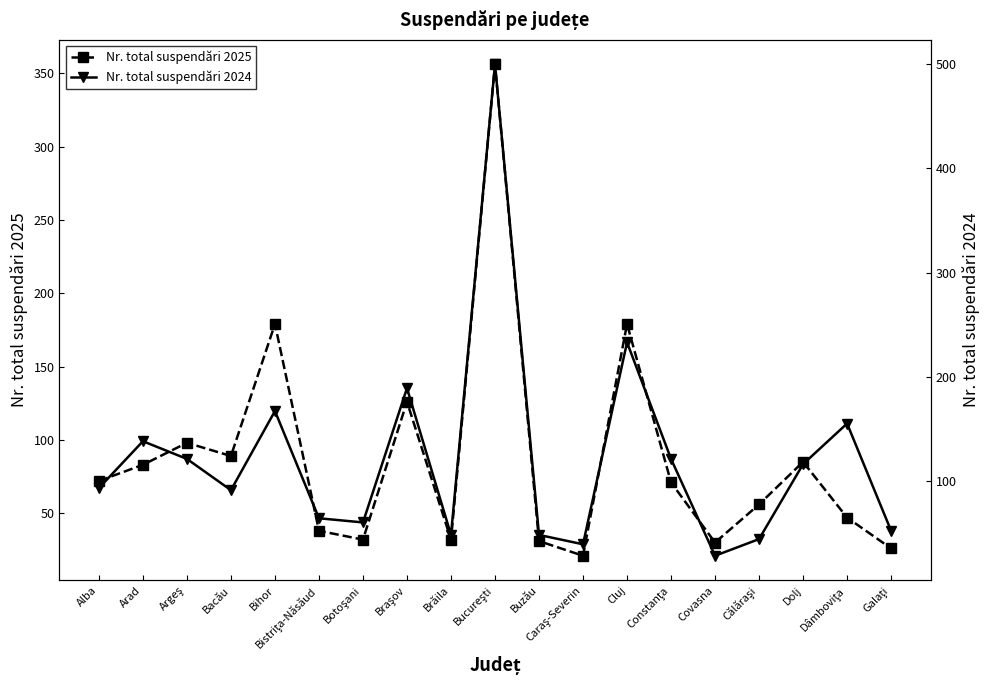

List the series in order of their peak value, lowest first.

Nr. total suspendări 2025, Nr. total suspendări 2024